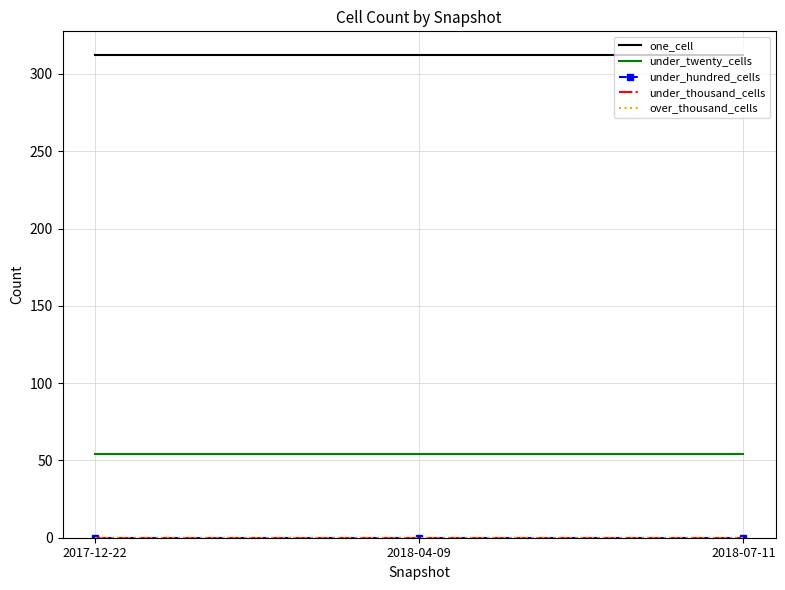

Which series has the largest total across all categories?

one_cell